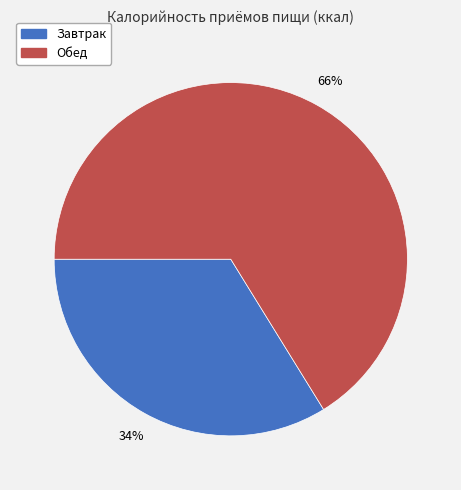

What percentage is the Завтрак slice, to the nearest percent?

34%